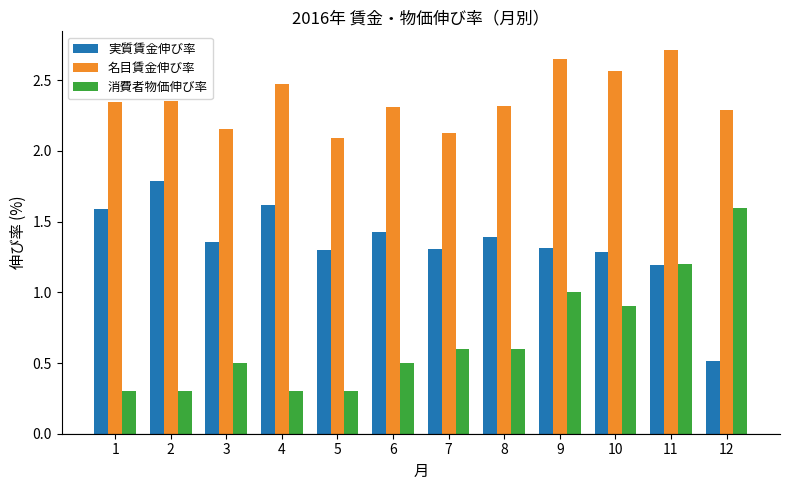

What is the maximum value shown in the chart?

2.7